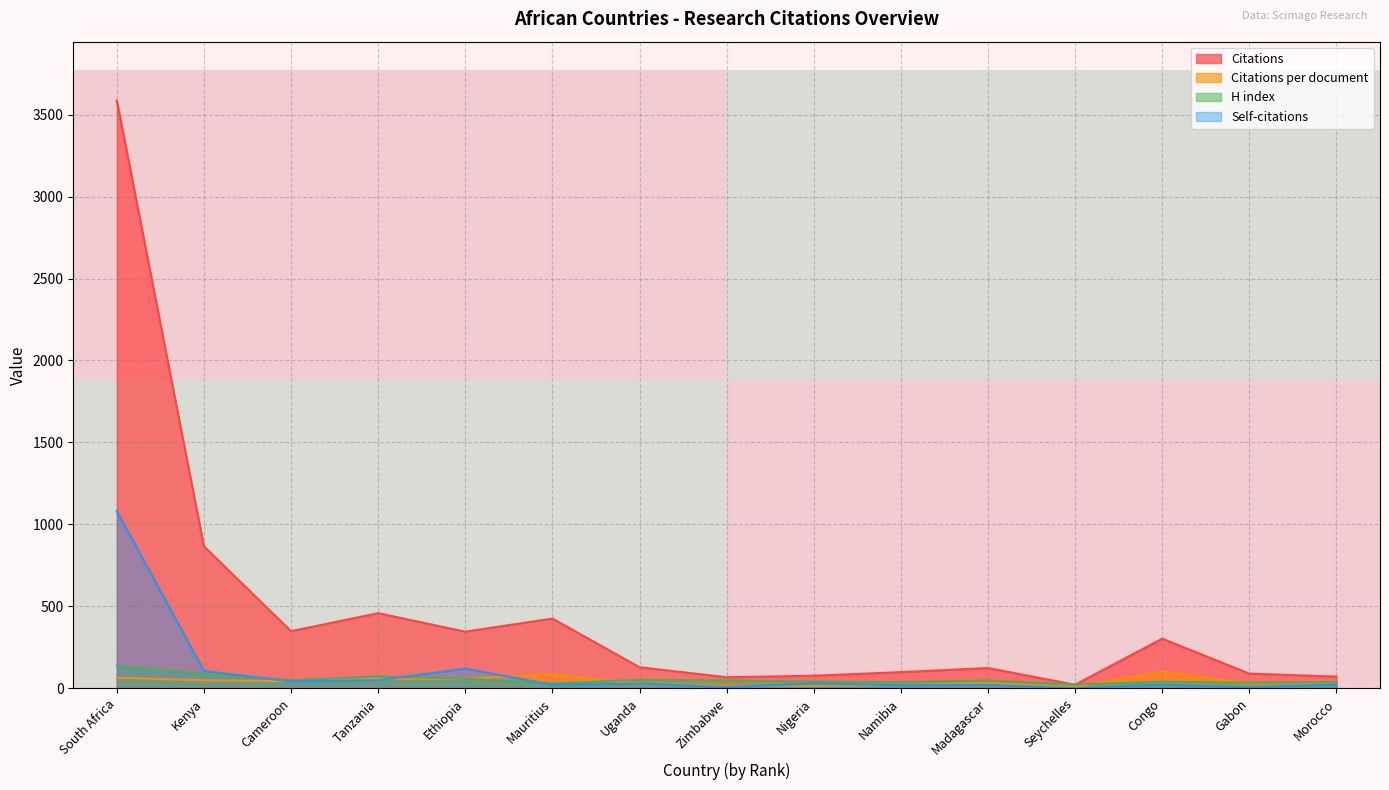

What is the maximum value for Citations per document?

100.7